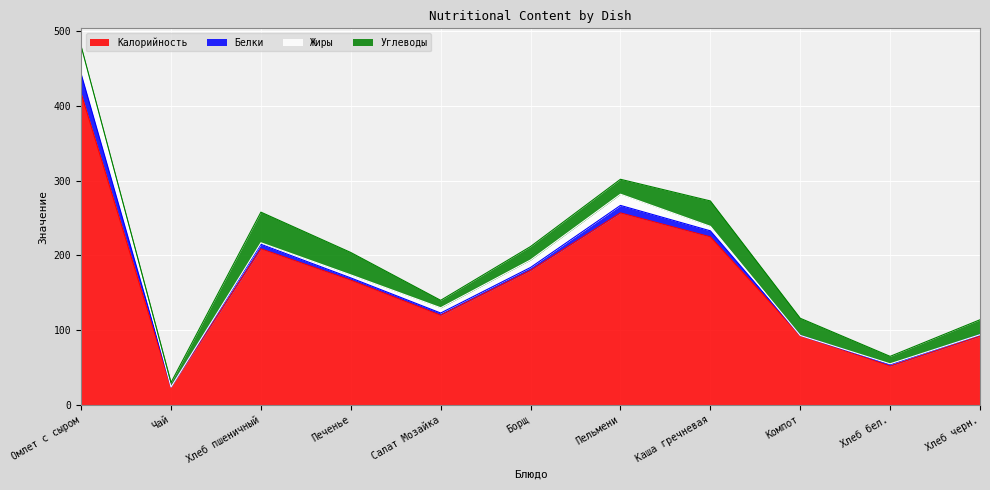

How many lines are shown in the chart?

4